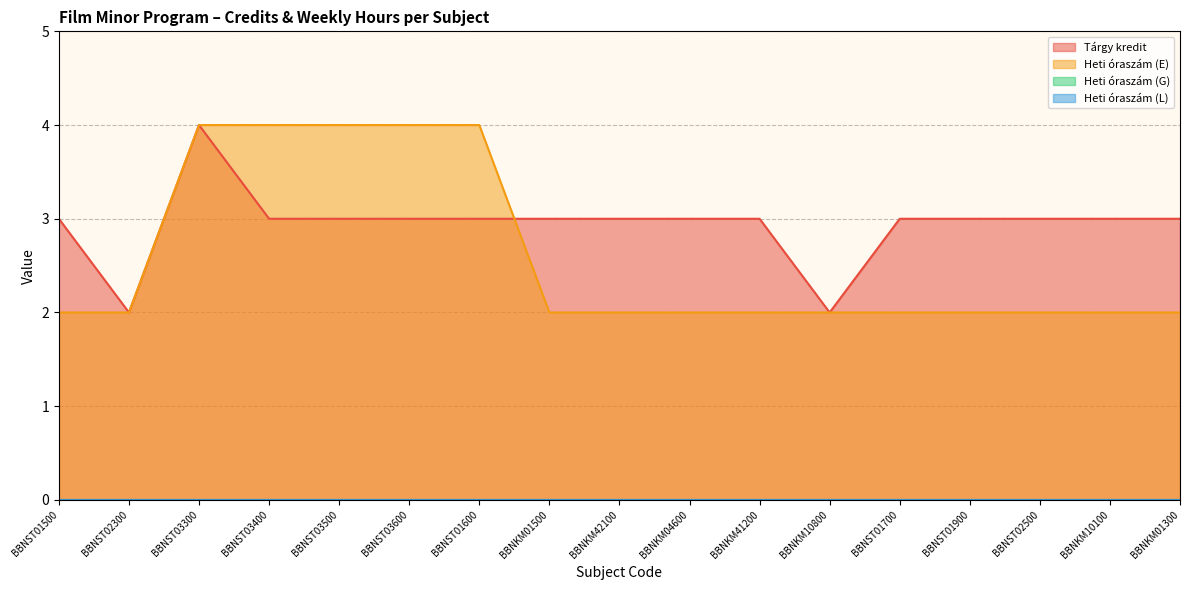

What position from the left is BBNST03300?

3